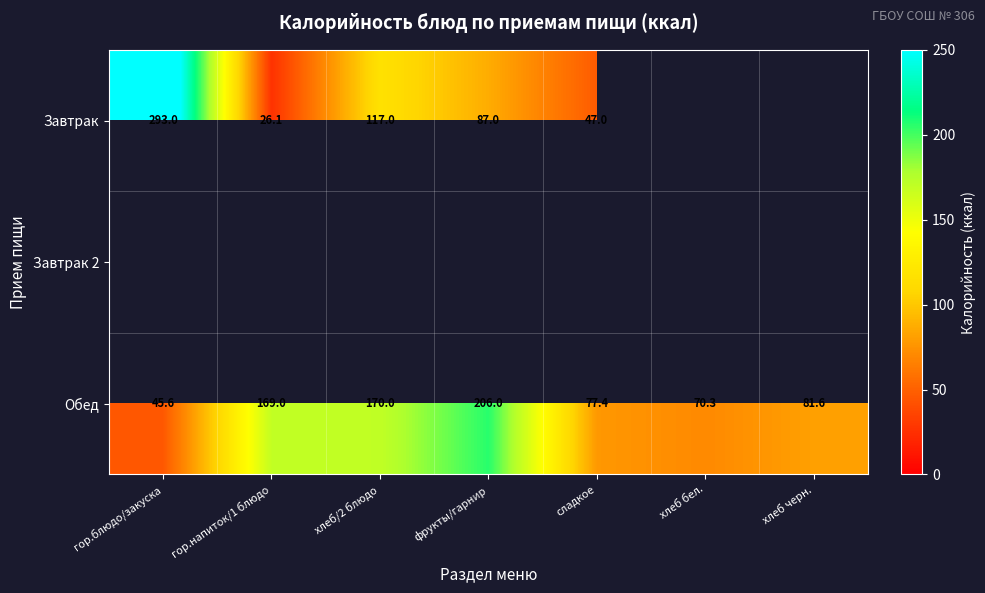

At how many categories does at least one series exceed 160?

4